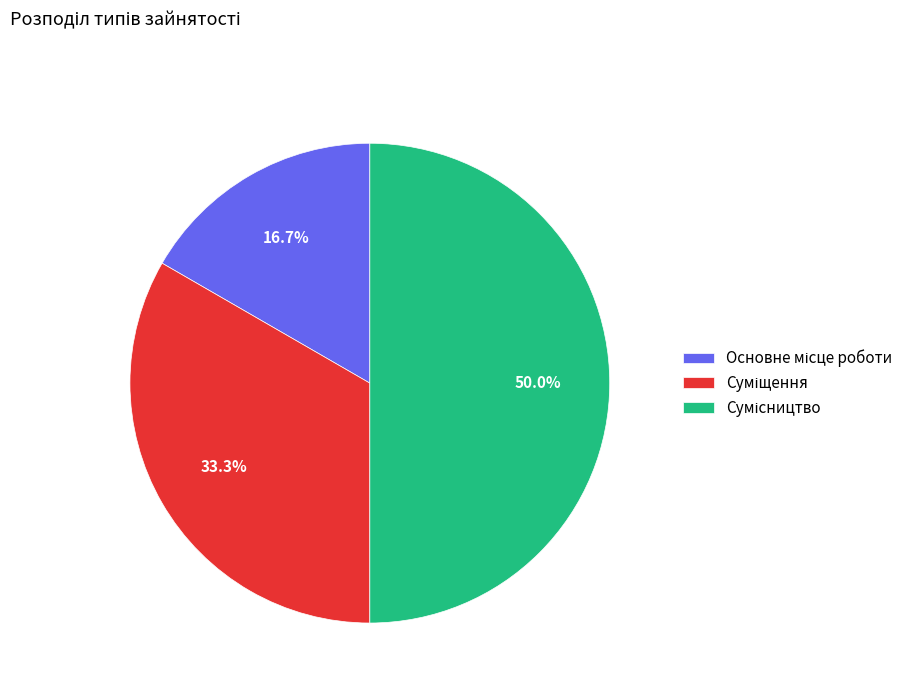

Combined, do Основне місце роботи and Суміщення account for over 50%?

No